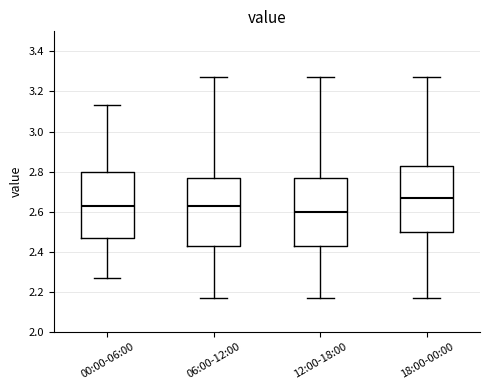

Reading left to right, transcribe this box plot: for each box, give where its median line is, the range the box spans, and where its two whiskers end, as read against the y-axis. The values are not printed on the chart, so give them approximately, as read against the axis.

00:00-06:00: median 2.64, box 2.48 to 2.80, whiskers 2.28 to 3.14
06:00-12:00: median 2.64, box 2.44 to 2.78, whiskers 2.18 to 3.28
12:00-18:00: median 2.60, box 2.44 to 2.78, whiskers 2.18 to 3.28
18:00-00:00: median 2.68, box 2.50 to 2.84, whiskers 2.18 to 3.28